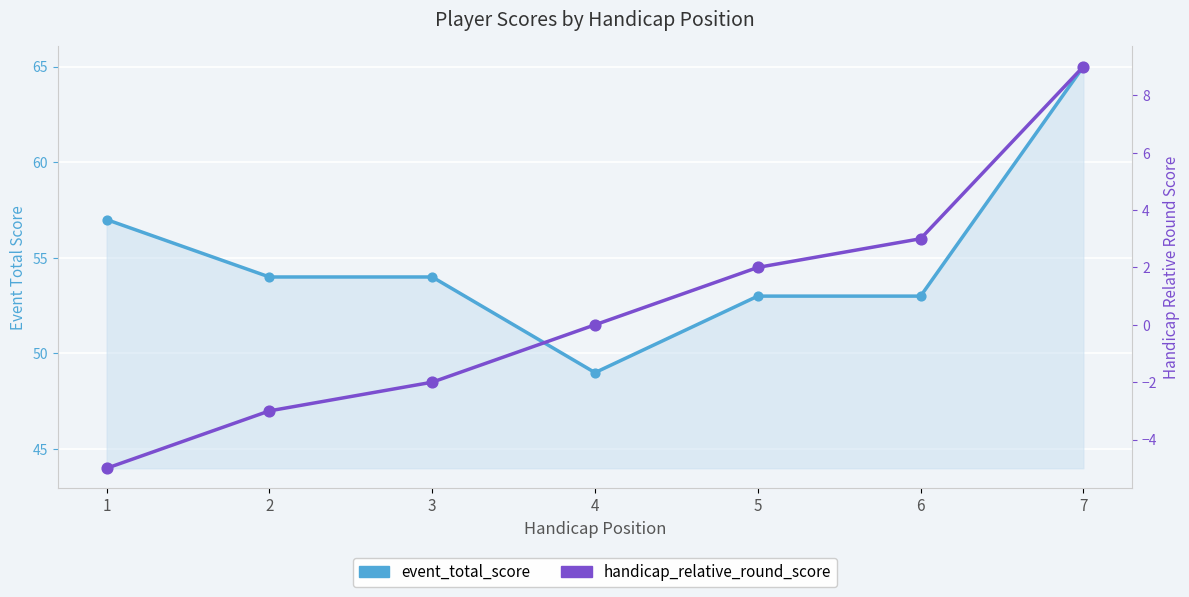

At which category is the sum across all series the highest?

7